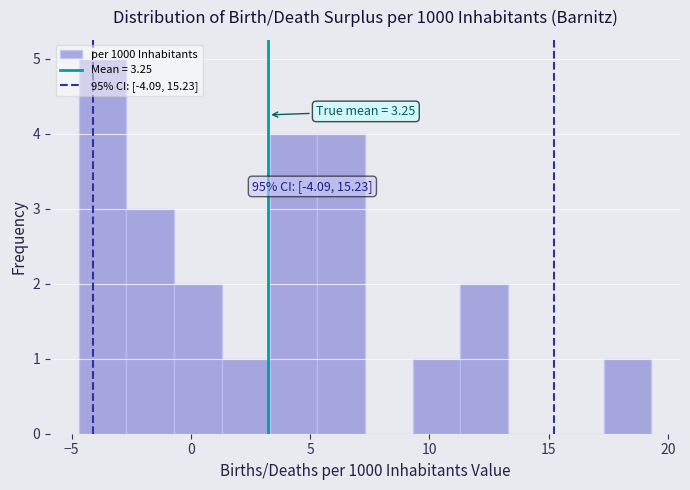

Which range on the x-axis has the tallest bar?

-4.7 to -2.7